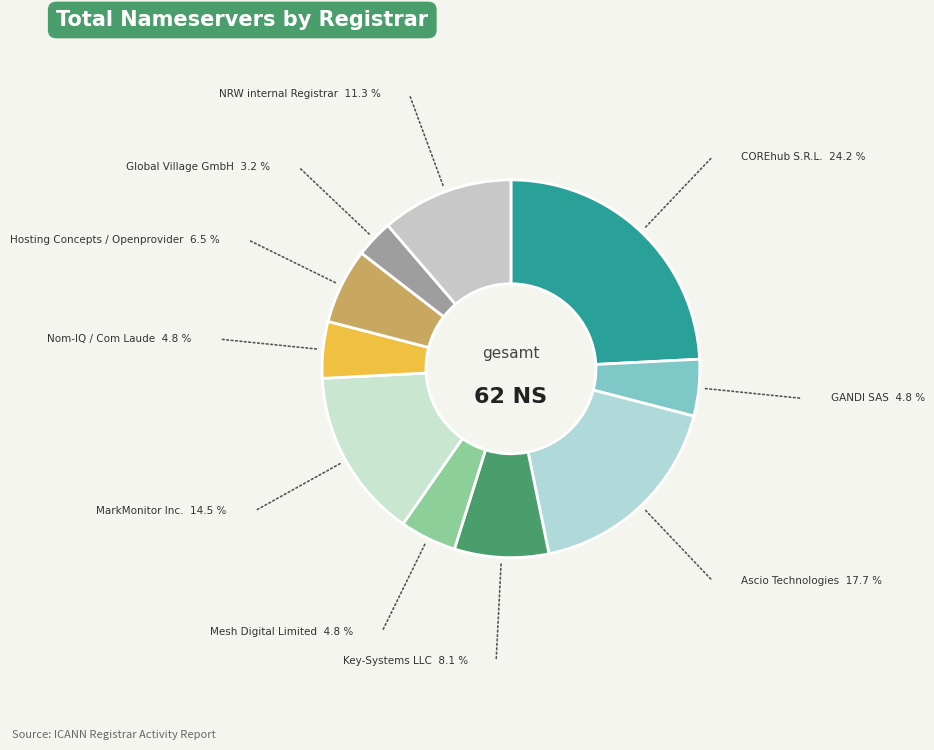

Do COREhub S.R.L. and Mesh Digital Limited together represent more than half of the pie?

No